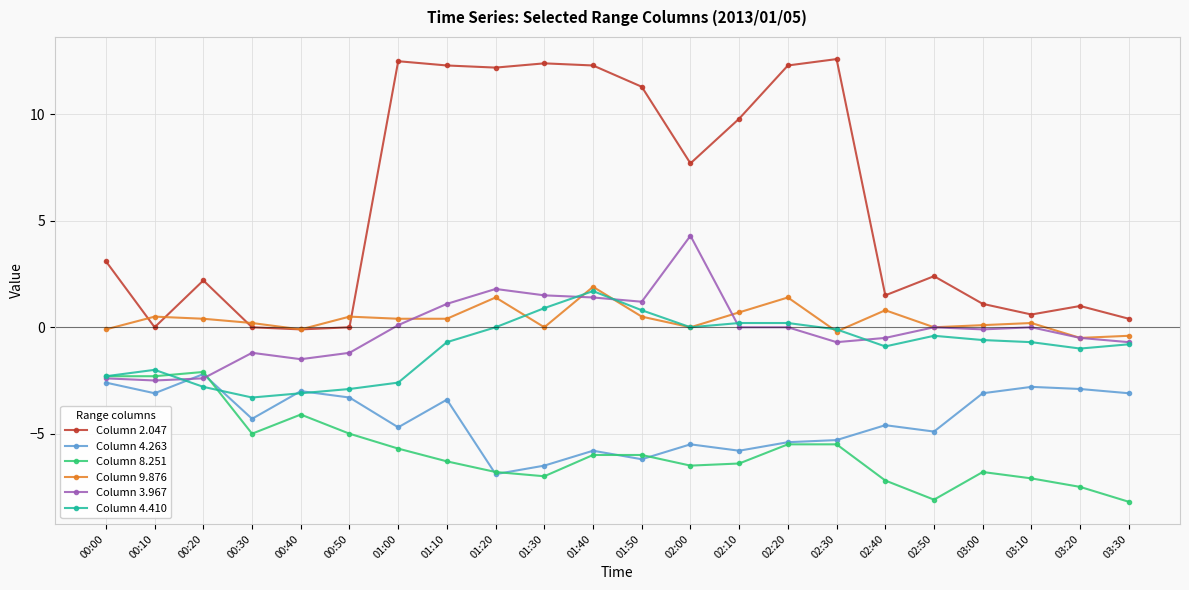

At 01:00, list the series in order from smallest to largest.

Column 8.251, Column 4.263, Column 4.410, Column 3.967, Column 9.876, Column 2.047